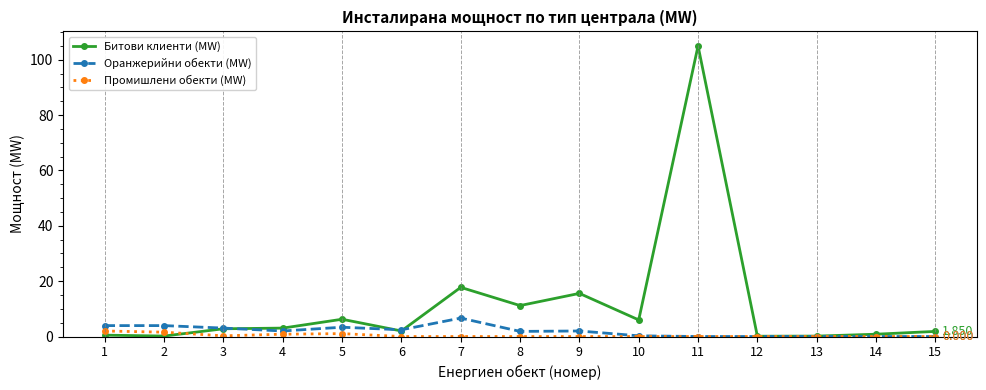

Count the number of data series in this chart.

3